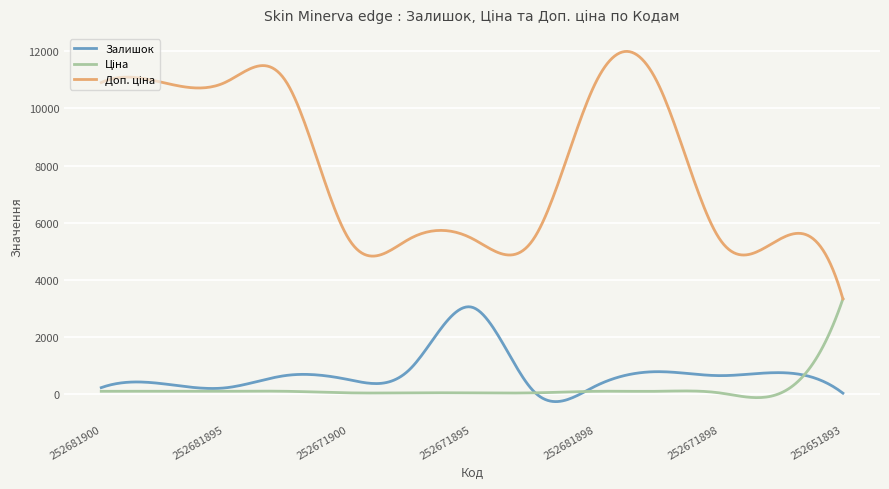

What is the maximum value for Залишок?

3064.0